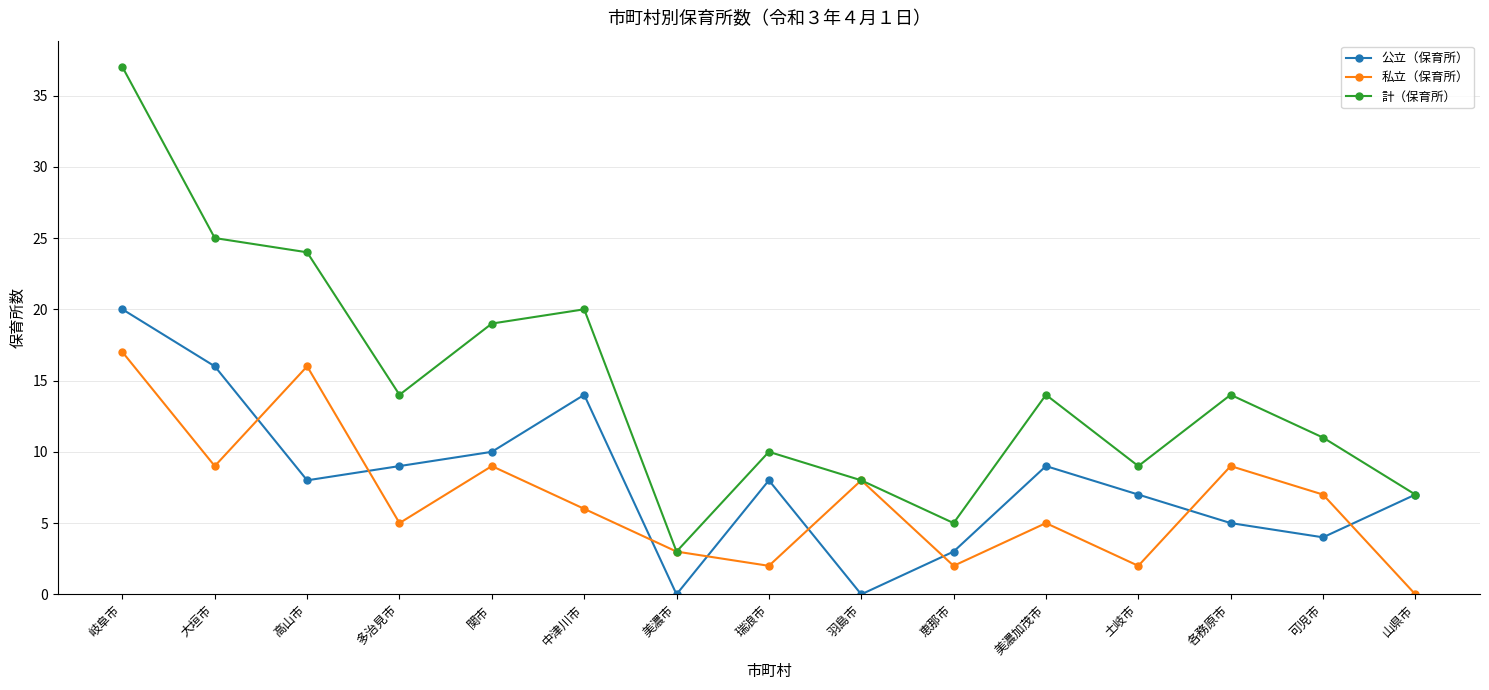

What is the label of the 14th point from the left?

可児市